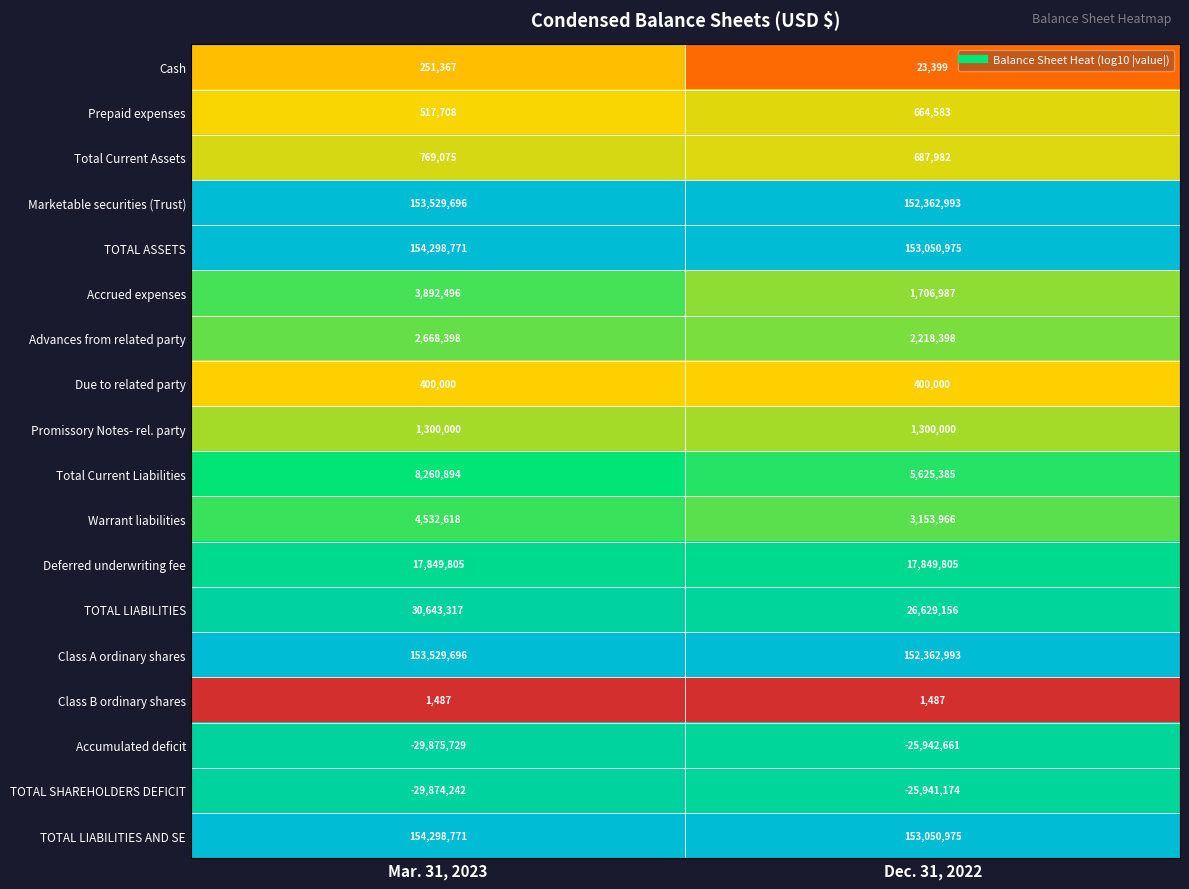

The value of TOTAL LIABILITIES AND SE at Dec. 31, 2022 is 153050975. True or false?

True